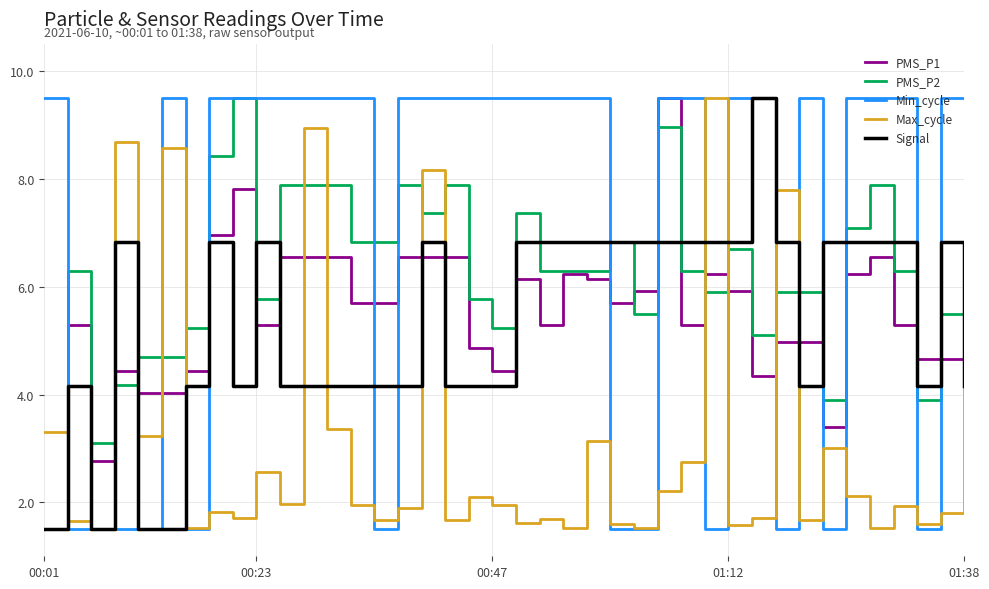

Which series has the largest total across all categories?

Min_cycle